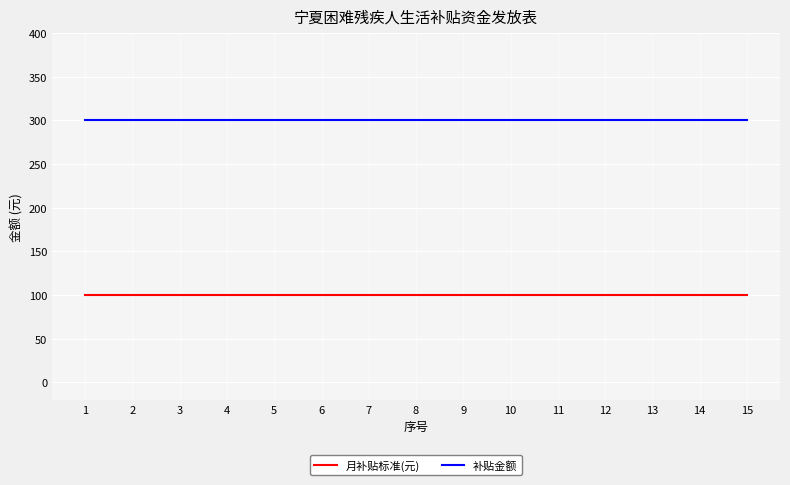

Reading right to left, what are all the values shown in this chart?

月补贴标准(元): 15=100	14=100	13=100	12=100	11=100	10=100	9=100	8=100	7=100	6=100	5=100	4=100	3=100	2=100	1=100
补贴金额: 15=300	14=300	13=300	12=300	11=300	10=300	9=300	8=300	7=300	6=300	5=300	4=300	3=300	2=300	1=300